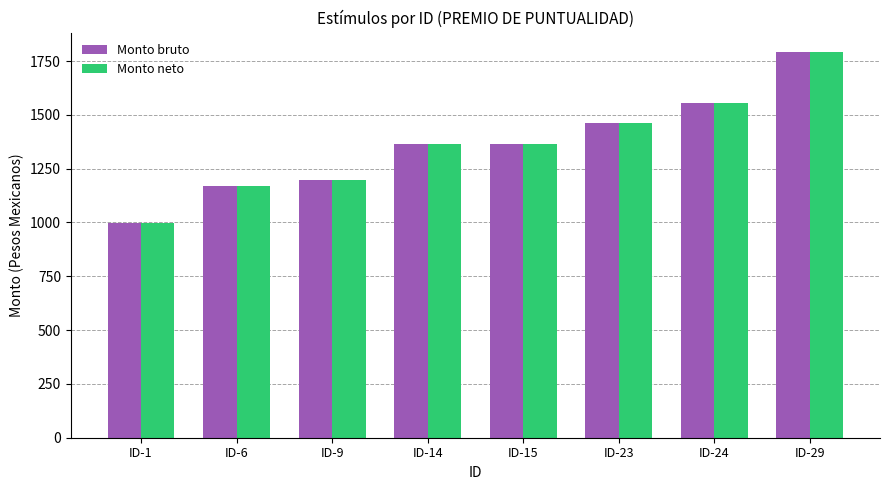

What is the sum of all Monto neto values?

10897.8